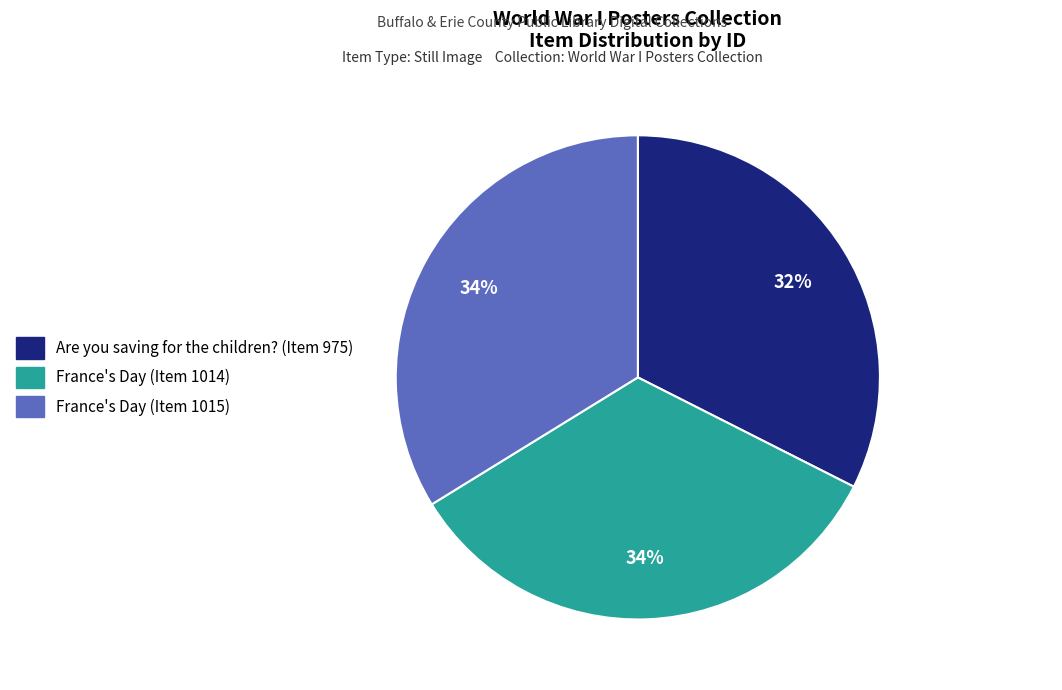

How many segments does this pie chart have?

3